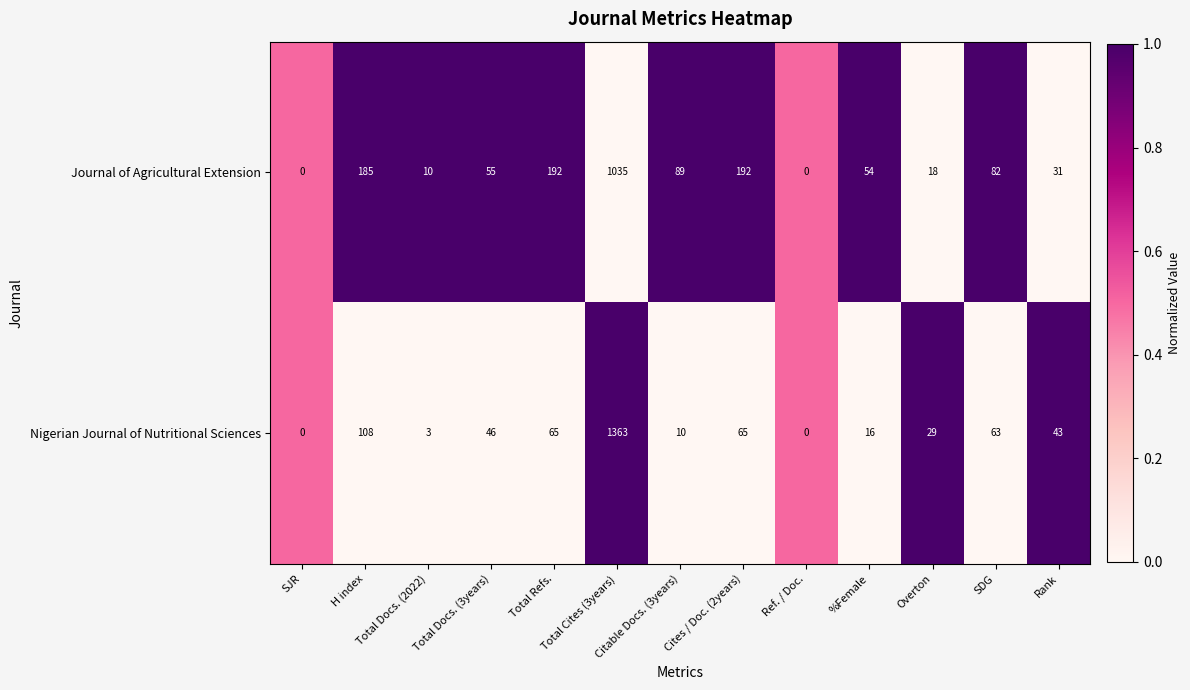

What is the greatest value displayed?

1363